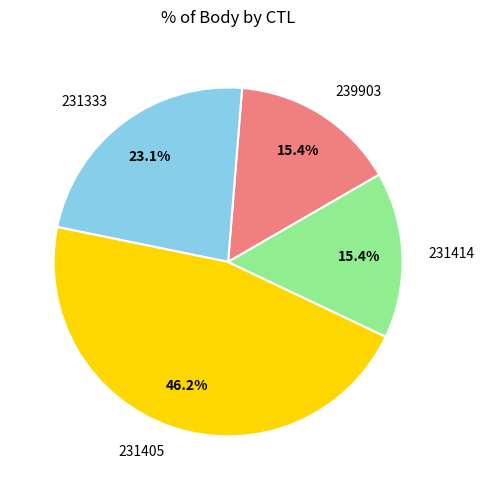

Combined, what portion of the pie is 231405 and 231414?

61.5%